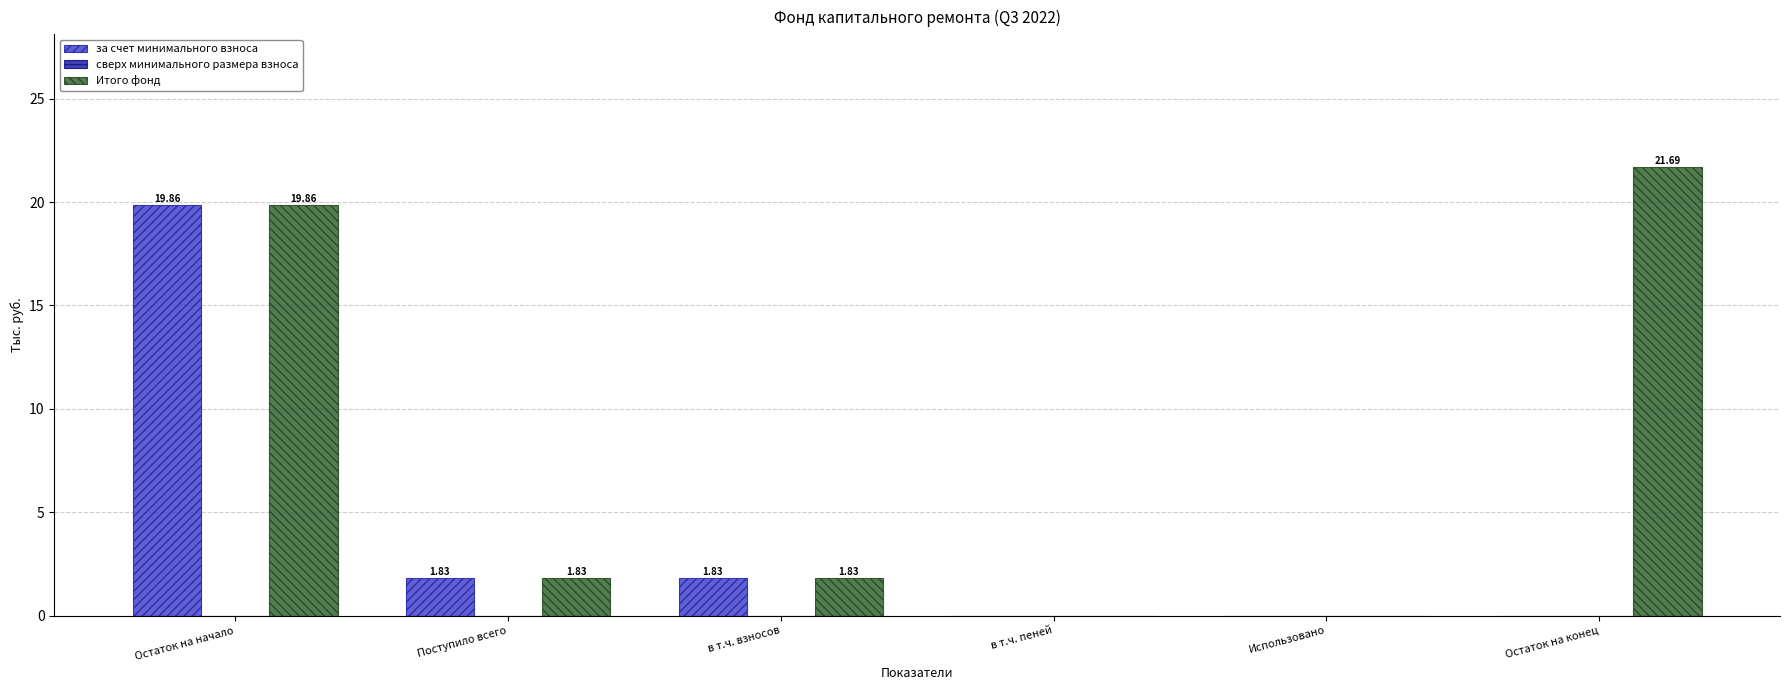

What is the total value across all series at Остаток на начало?

39.7